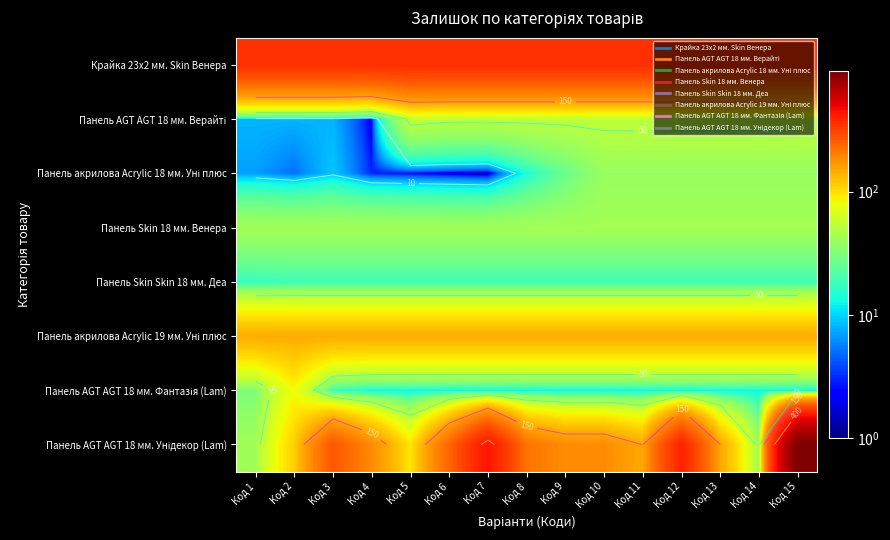

What is the difference between the maximum and minimum values in the Панель акрилова Acrylic 18 мм. Уні плюс series?

38.0